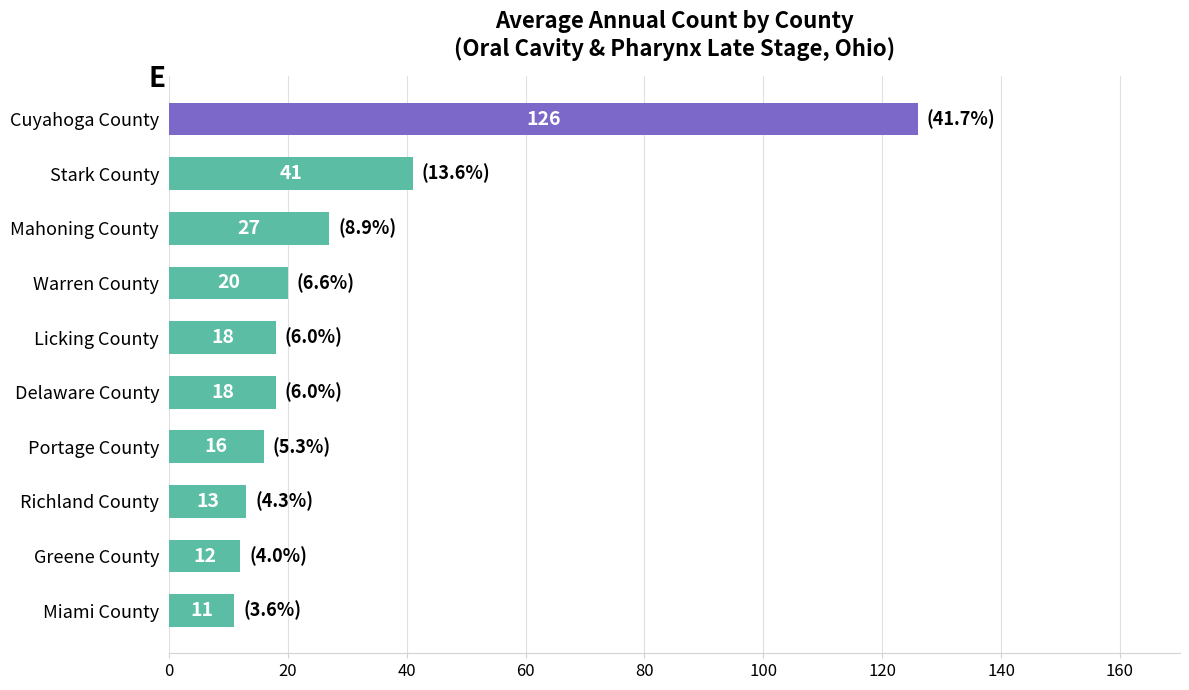

At which label is the value closest to 68?

Stark County